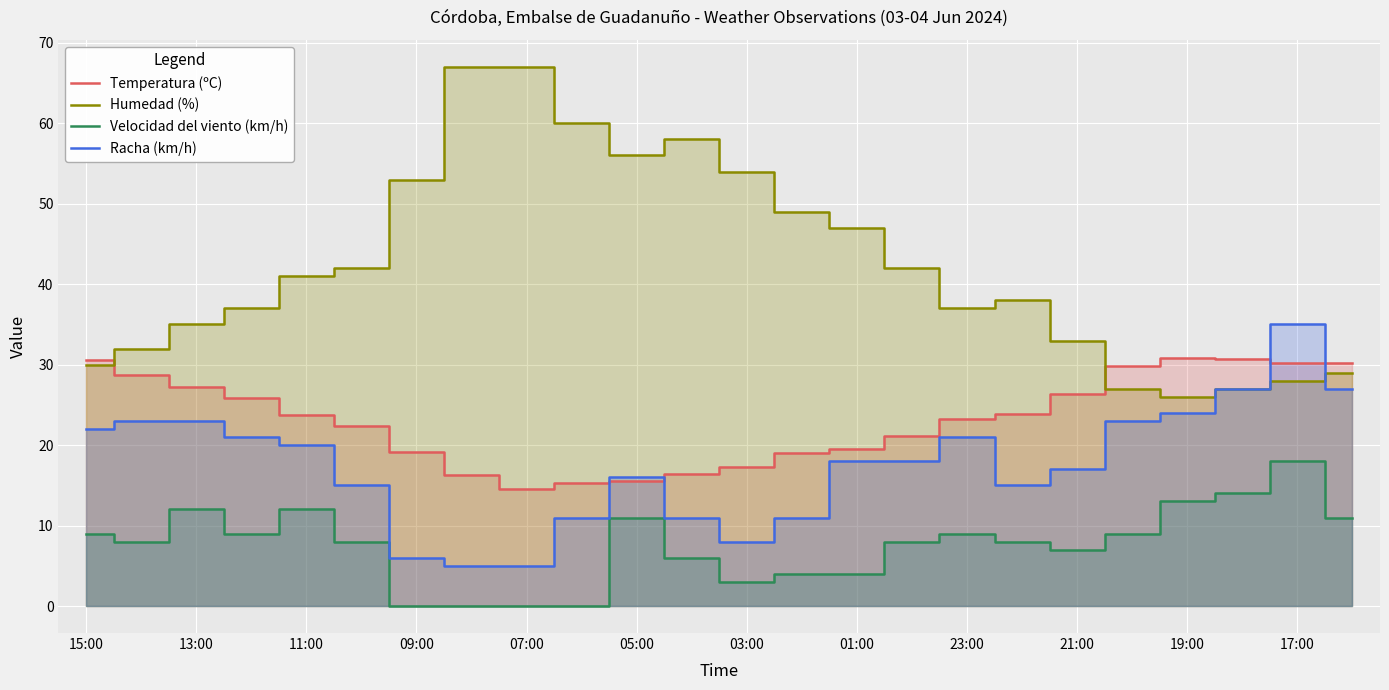

Which series changed the most between 11:00 and 05:00?

Humedad (%)